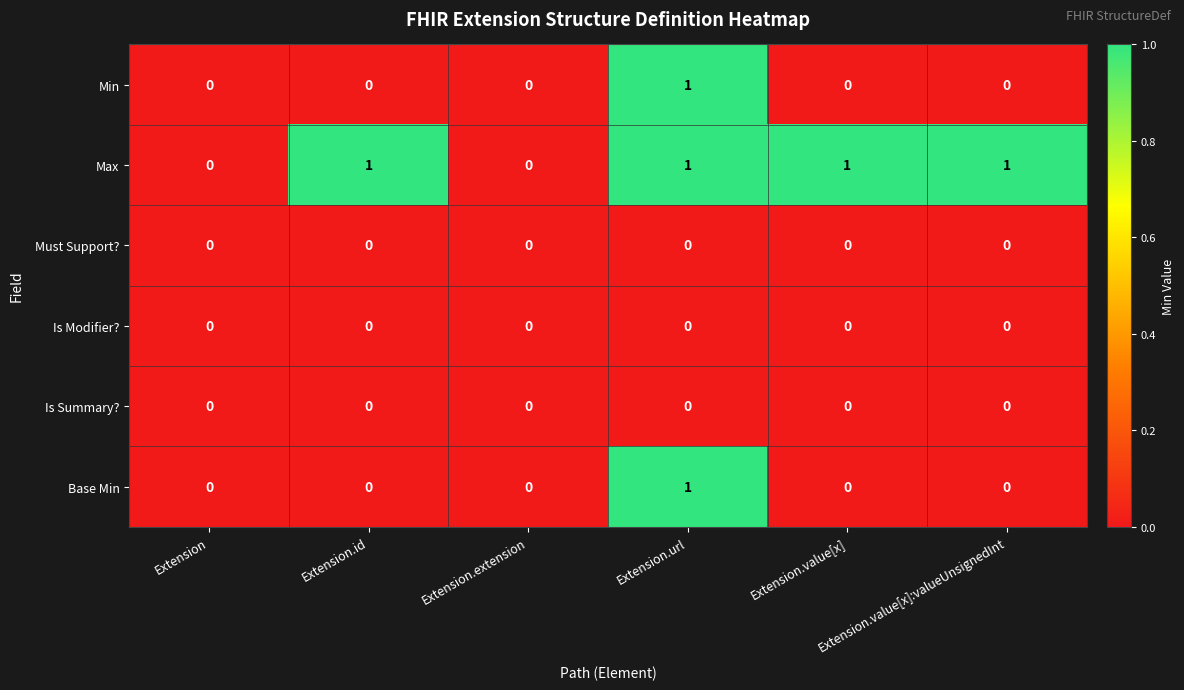

Count the Min values in the range 0 to 1.

6